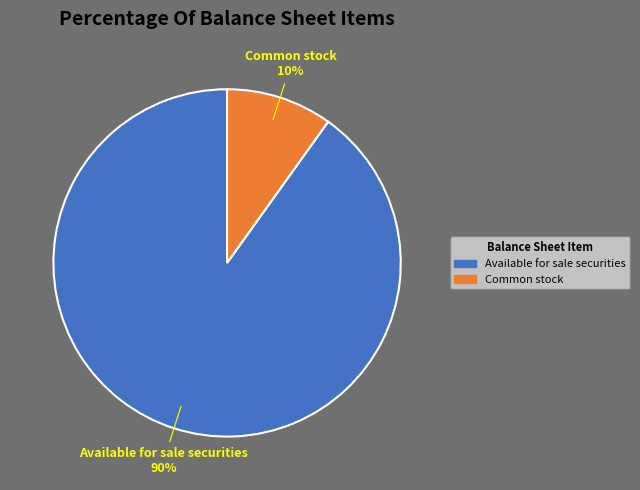

Does any single category account for the majority?

Yes